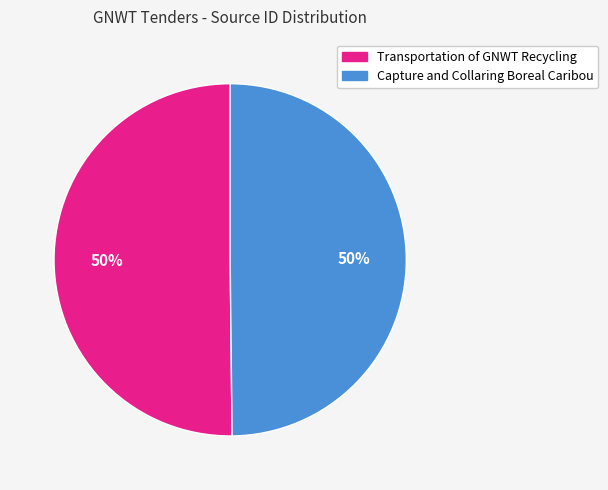

To the nearest percent, what portion does Transportation of GNWT Recycling represent?

50%